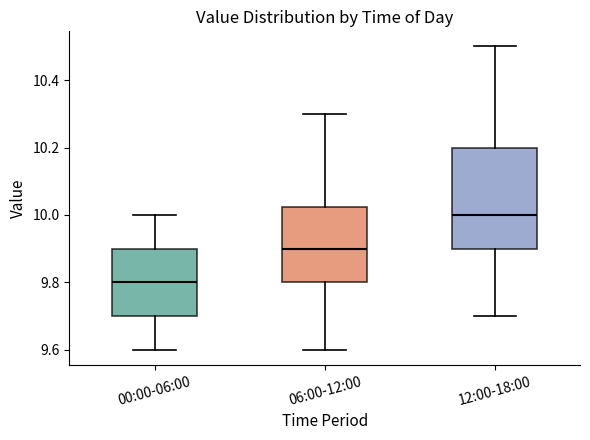

Where does the lower whisker of the box for 06:00-12:00 end on the y-axis? The values are not printed on the chart, so give them approximately, as read against the axis.

9.60